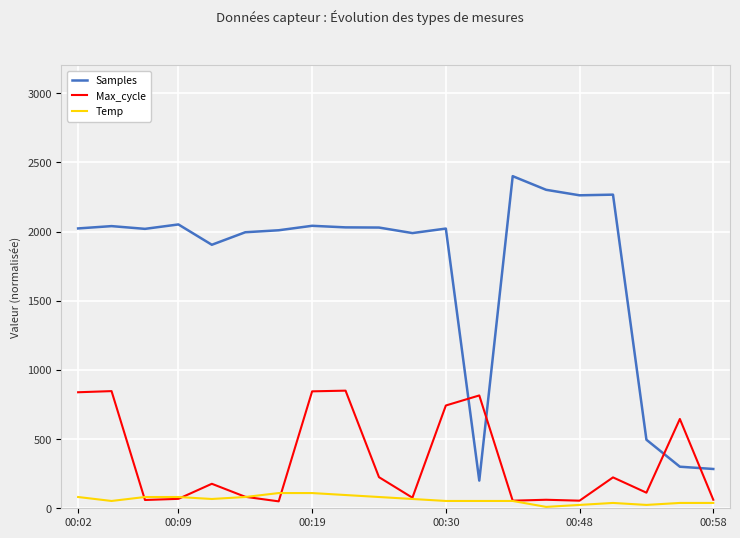

What is the difference between the maximum and second lowest values in the Temp series?

85.7